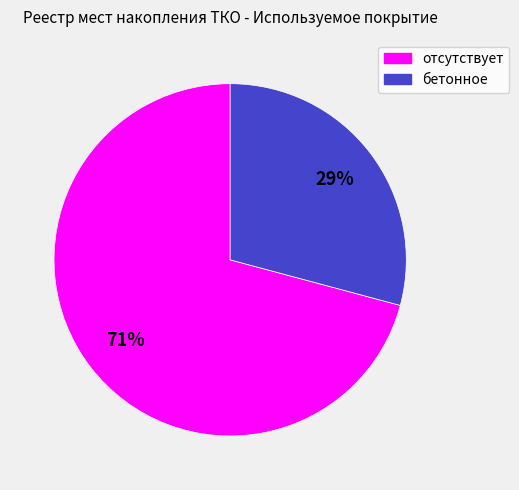

Which slice represents more than half of the pie?

отсутствует